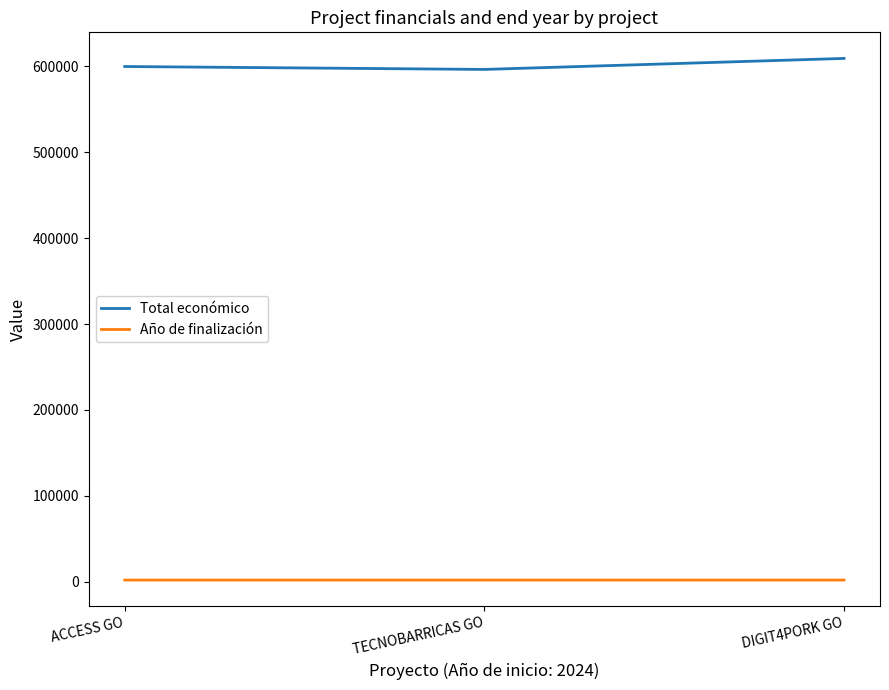

Which label corresponds to the largest value in the chart?

DIGIT4PORK GO